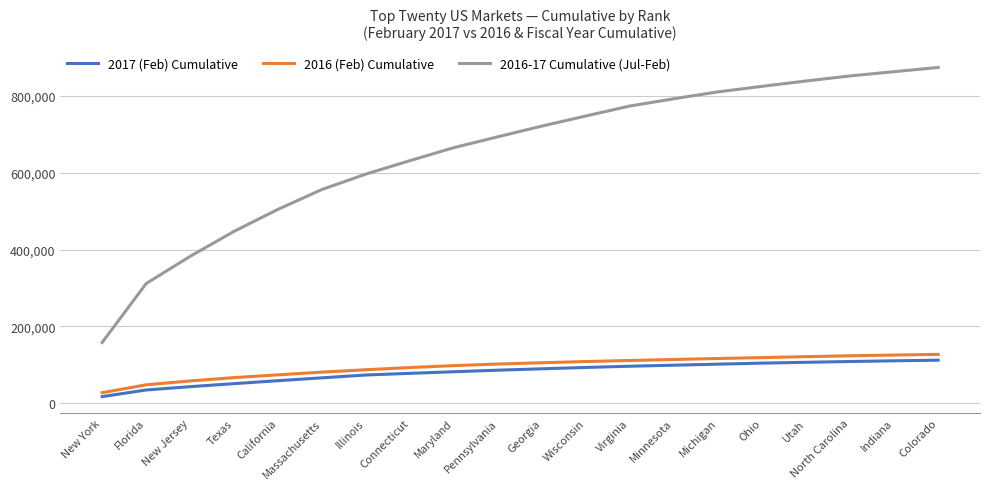

True or false: 2016 (Feb) Cumulative and 2016-17 Cumulative (Jul-Feb) intersect in this chart.

False